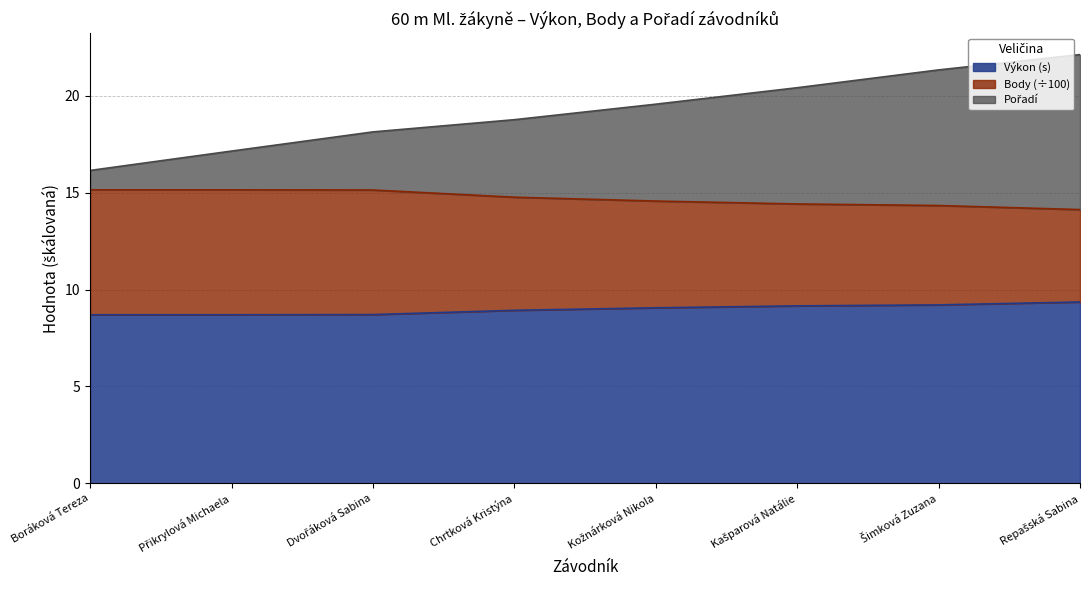

True or false: Výkon (s) has a value of 8.9 at Chrtková Kristýna.

True